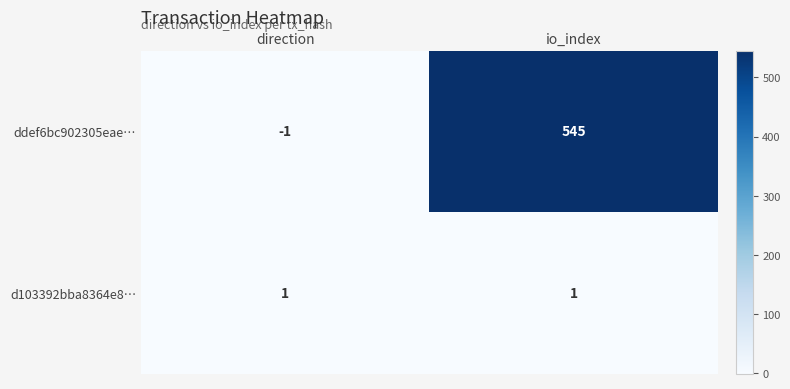

What is the difference between the ddef6bc902305eae… values at direction and io_index?

546